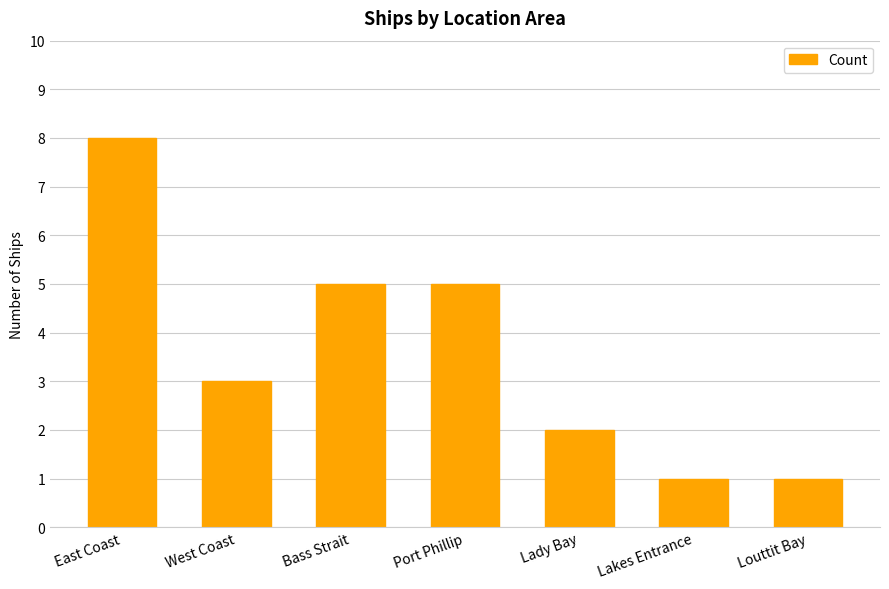

What is the value of the 4th bar from the left?

5